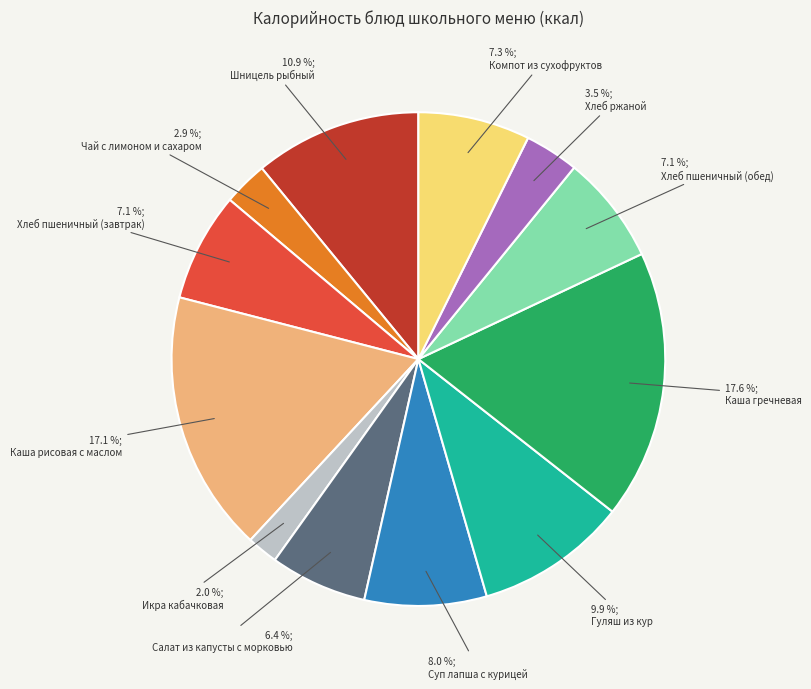

Does any single category account for the majority?

No